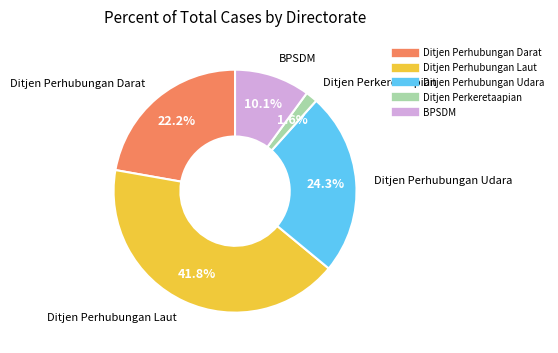

Which slice is the smallest?

Ditjen Perkeretaapian